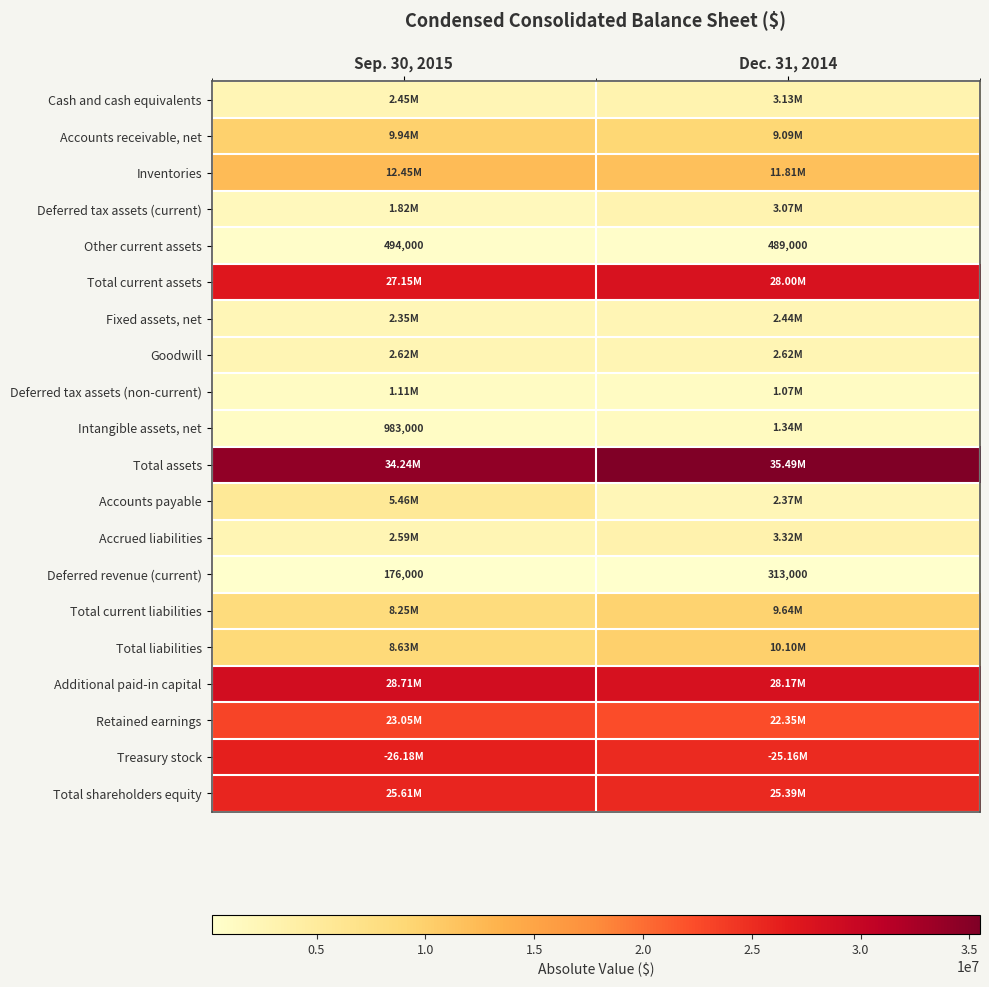

What is the smallest value displayed?

176000